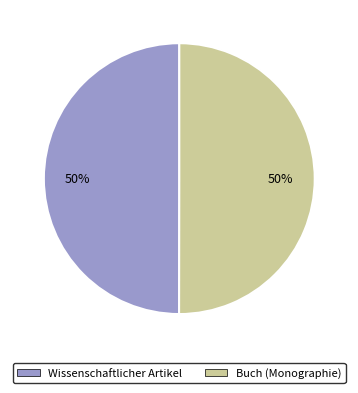

To the nearest percent, what percentage of the pie is Wissenschaftlicher Artikel?

50%